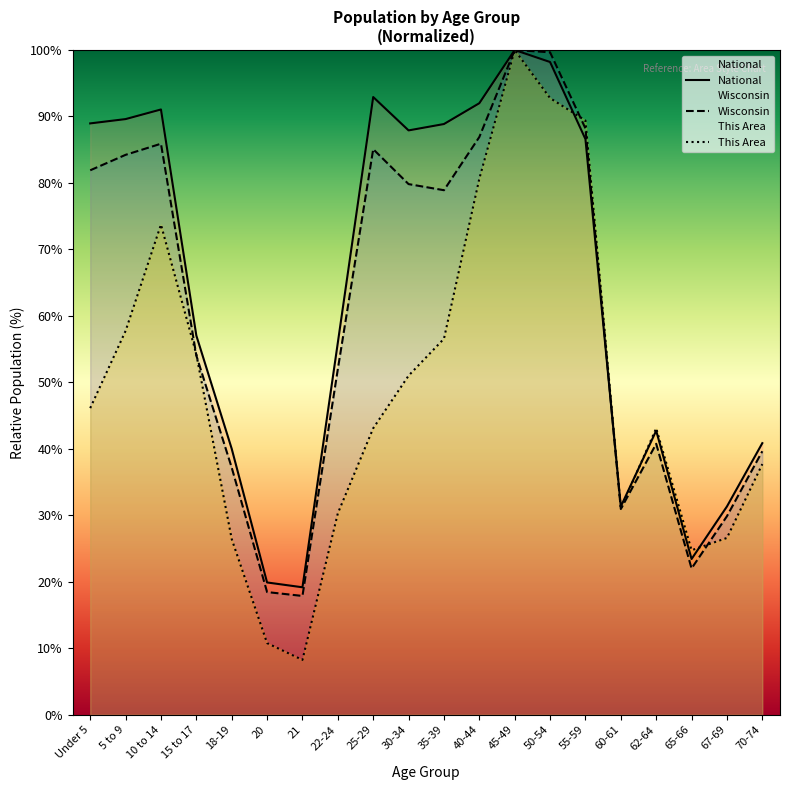

Between 67-69 and 60-61, which is larger?

60-61